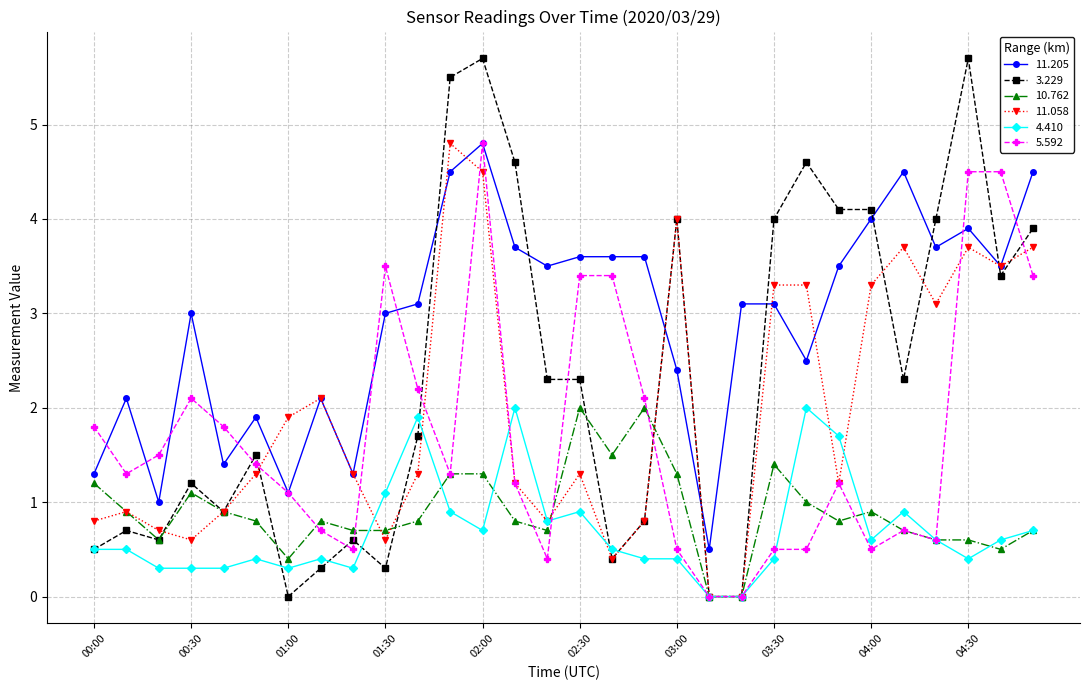

What is the value of the 10.762 point at the 13th from the left?

1.3